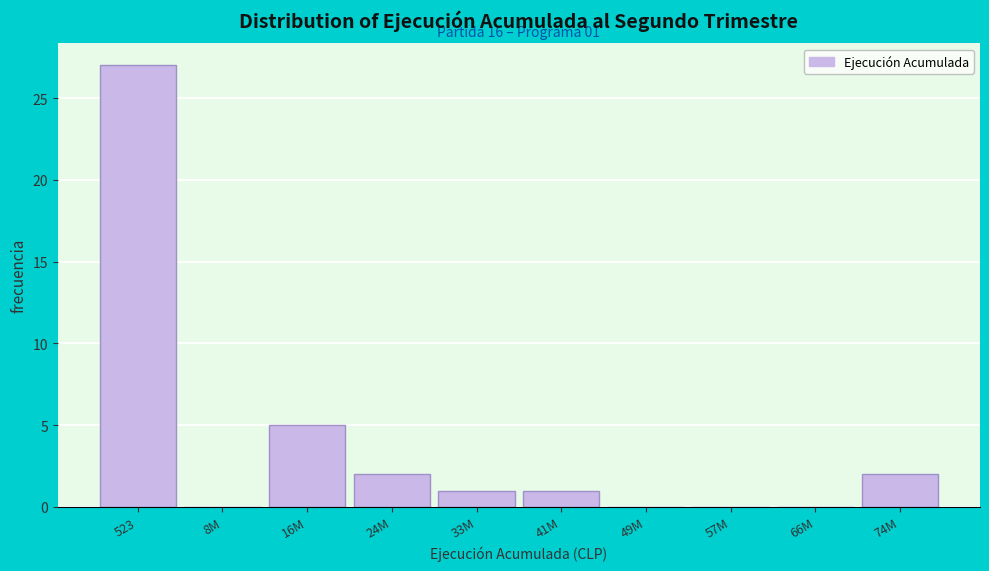

Reading left to right, transcribe all the data shown in this chart.

523=27	8M=0	16M=5	24M=2	33M=1	41M=1	49M=0	57M=0	66M=0	74M=2